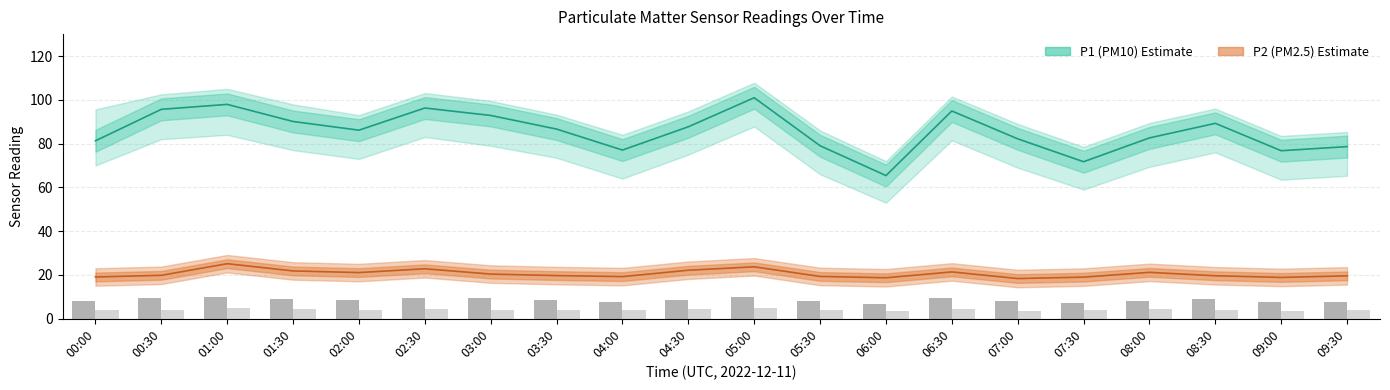

Reading left to right, extract all data points from this chart.

P1 (PM10) Estimate: 00:00=81.3	00:30=95.7	01:00=97.9	01:30=90.1	02:00=86.1	02:30=96.2	03:00=92.8	03:30=86.6	04:00=77.0	04:30=87.7	05:00=101.0	05:30=79.0	06:00=65.4	06:30=94.9	07:00=82.2	07:30=71.7	08:00=82.6	08:30=89.2	09:00=76.8	09:30=78.6
P2 (PM2.5) Estimate: 00:00=19.1	00:30=19.9	01:00=25.1	01:30=21.9	02:00=21.1	02:30=22.8	03:00=20.4	03:30=19.7	04:00=19.2	04:30=22.2	05:00=23.7	05:30=19.3	06:00=18.7	06:30=21.4	07:00=18.4	07:30=19.0	08:00=21.2	08:30=19.6	09:00=18.9	09:30=19.6
P1 bar: 00:00=8.1	00:30=9.6	01:00=9.8	01:30=9.0	02:00=8.6	02:30=9.6	03:00=9.3	03:30=8.7	04:00=7.7	04:30=8.8	05:00=10.1	05:30=7.9	06:00=6.5	06:30=9.5	07:00=8.2	07:30=7.2	08:00=8.3	08:30=8.9	09:00=7.7	09:30=7.9
P2 bar: 00:00=3.8	00:30=4.0	01:00=5.0	01:30=4.4	02:00=4.2	02:30=4.6	03:00=4.1	03:30=3.9	04:00=3.9	04:30=4.4	05:00=4.7	05:30=3.9	06:00=3.7	06:30=4.3	07:00=3.7	07:30=3.8	08:00=4.2	08:30=3.9	09:00=3.8	09:30=3.9